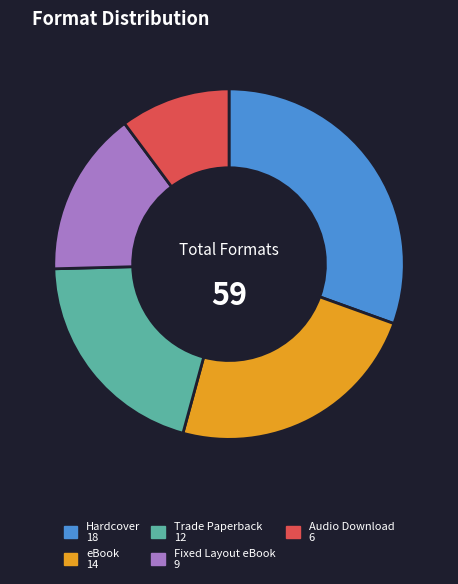

Do Hardcover and Trade Paperback together represent more than half of the pie?

Yes